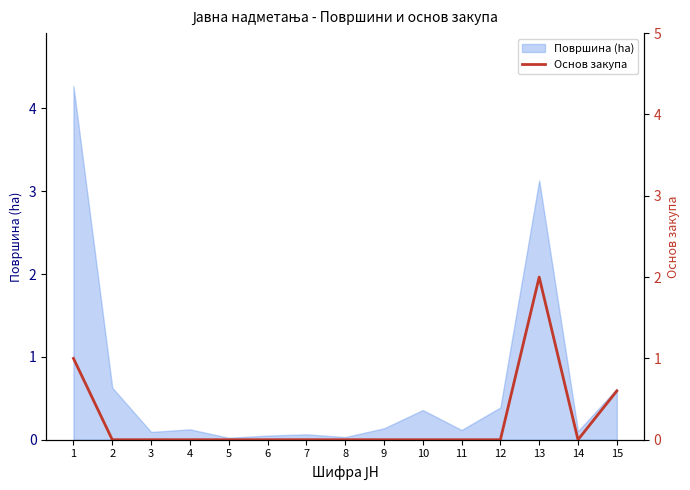

Where is Површина (ha) nearest to the value 2?

13